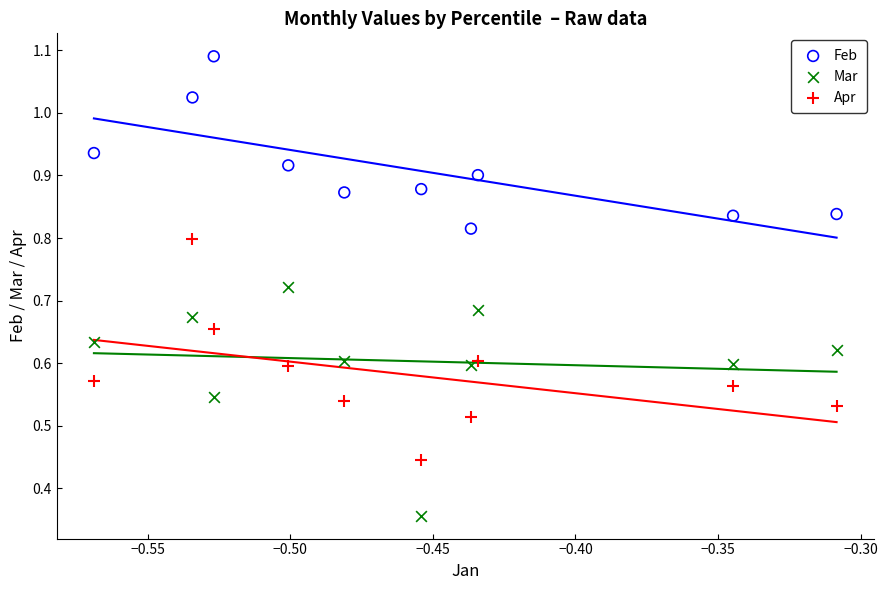

Which series contains the highest Y value?

Feb